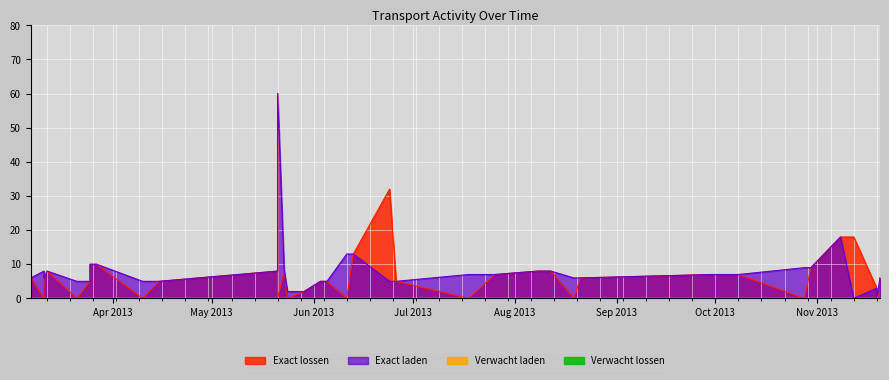

The value of Exact lossen at 2013-05-21 is 0. True or false?

True